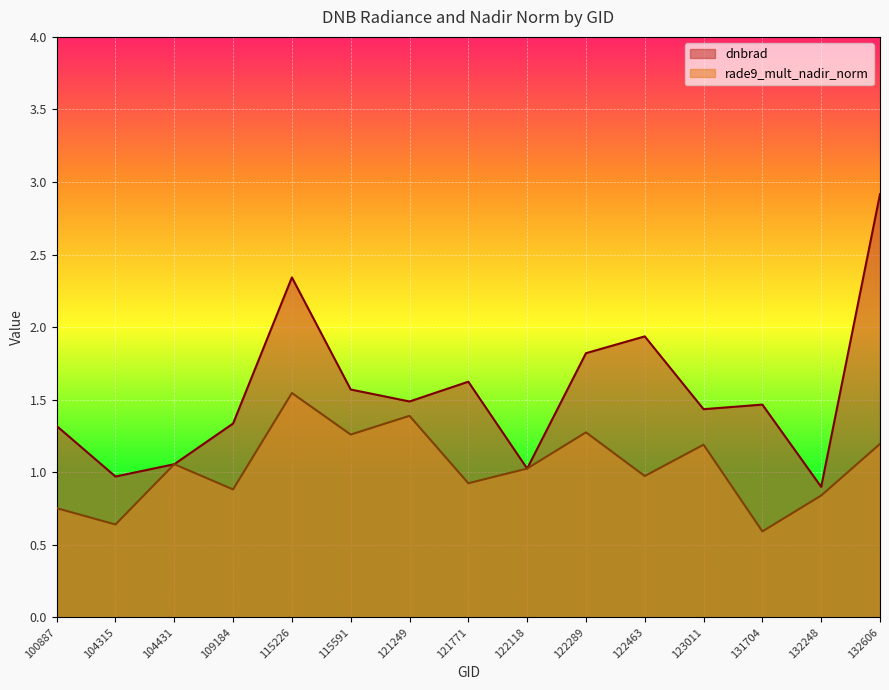

Is it true that rade9_mult_nadir_norm equals 0.3 at 122463?

False